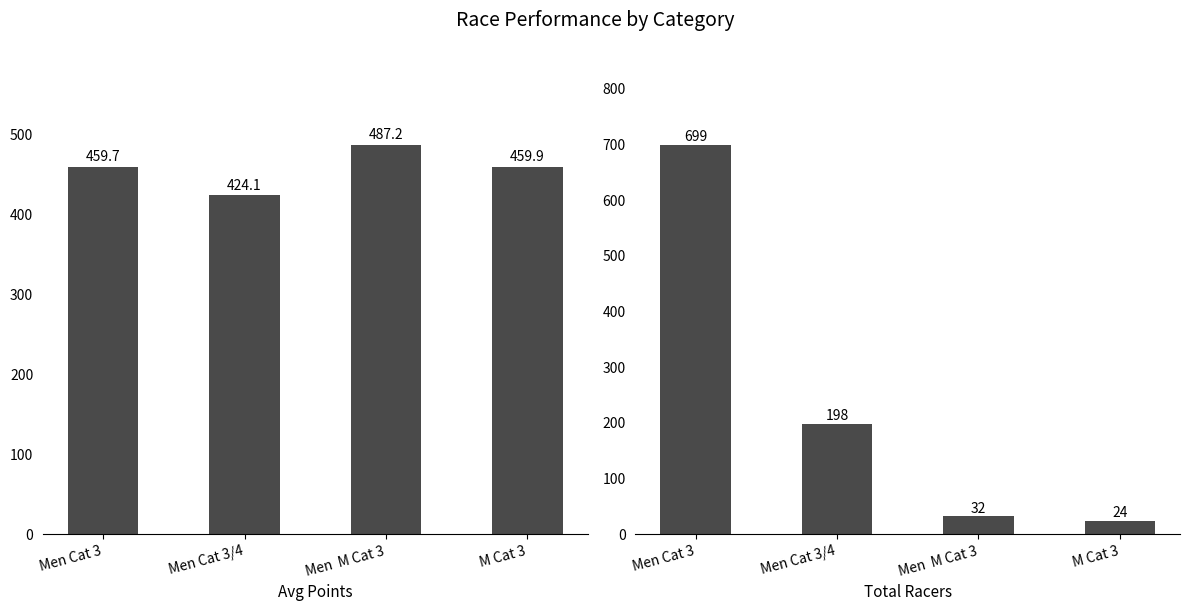

The value of Avg Points at Men  M Cat 3 is 158.2. True or false?

False